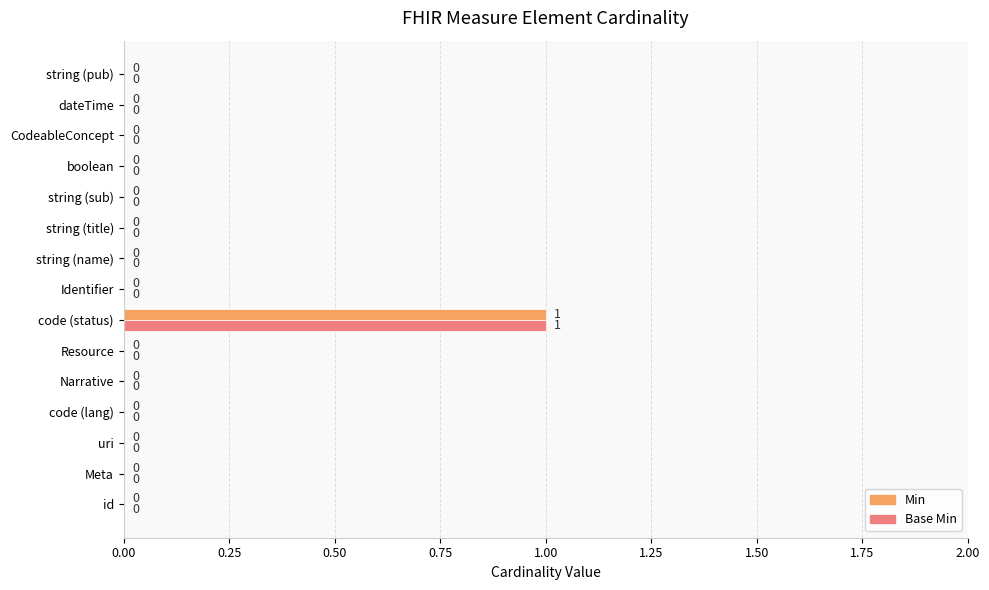

How many Base Min values are between 0 and 1?

15